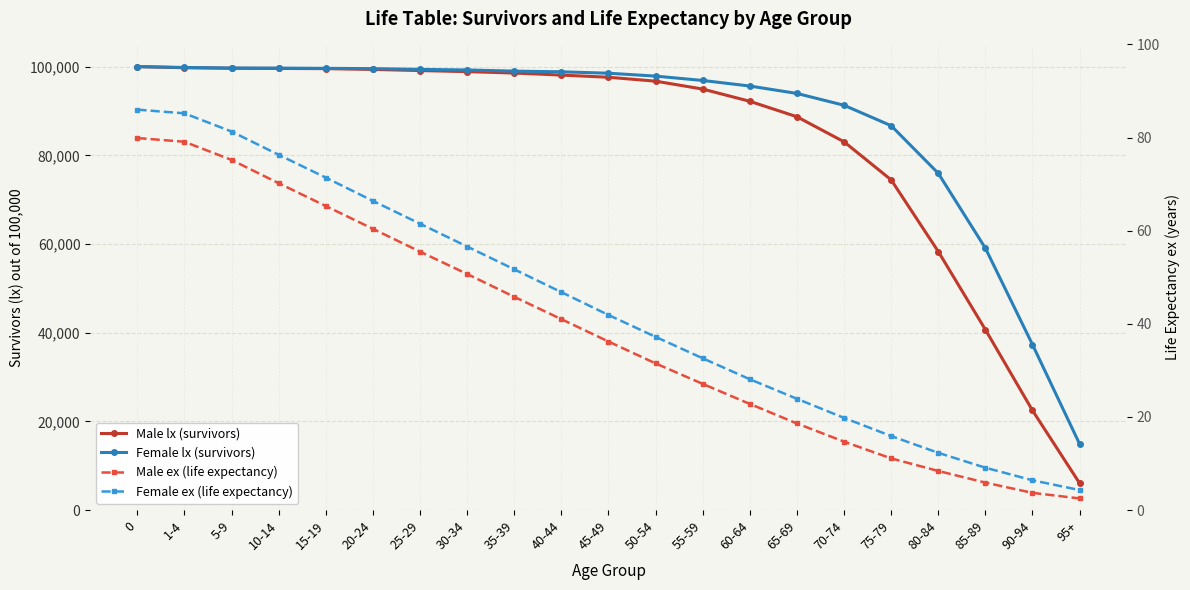

True or false: Female lx (survivors) and Male lx (survivors) intersect in this chart.

False